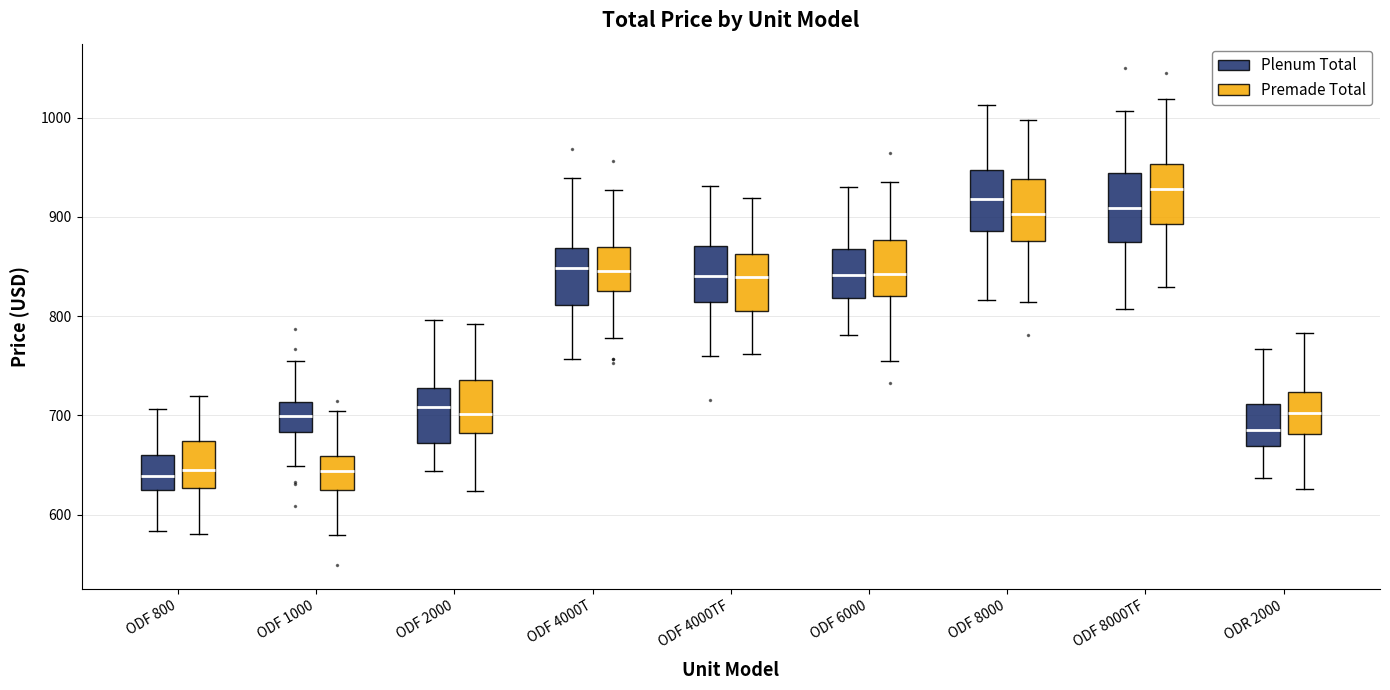

Reading left to right, read every box against the y-axis: the position of its median line, the range the box covers, and the ends of its whiskers. The values are not printed on the chart, so give them approximately, as read against the axis.

ODF 800 (Plenum Total): median 640, box 620 to 660, whiskers 580 to 710
ODF 800 (Premade Total): median 650, box 630 to 670, whiskers 580 to 720
ODF 1000 (Plenum Total): median 700, box 680 to 710, whiskers 650 to 760
ODF 1000 (Premade Total): median 640, box 620 to 660, whiskers 580 to 700
ODF 2000 (Plenum Total): median 710, box 670 to 730, whiskers 640 to 800
ODF 2000 (Premade Total): median 700, box 680 to 740, whiskers 620 to 790
ODF 4000T (Plenum Total): median 850, box 810 to 870, whiskers 760 to 940
ODF 4000T (Premade Total): median 850, box 830 to 870, whiskers 780 to 930
ODF 4000TF (Plenum Total): median 840, box 810 to 870, whiskers 760 to 930
ODF 4000TF (Premade Total): median 840, box 800 to 860, whiskers 760 to 920
ODF 6000 (Plenum Total): median 840, box 820 to 870, whiskers 780 to 930
ODF 6000 (Premade Total): median 840, box 820 to 880, whiskers 750 to 940
ODF 8000 (Plenum Total): median 920, box 890 to 950, whiskers 820 to 1010
ODF 8000 (Premade Total): median 900, box 880 to 940, whiskers 810 to 1000
ODF 8000TF (Plenum Total): median 910, box 870 to 940, whiskers 810 to 1010
ODF 8000TF (Premade Total): median 930, box 890 to 950, whiskers 830 to 1020
ODR 2000 (Plenum Total): median 690, box 670 to 710, whiskers 640 to 770
ODR 2000 (Premade Total): median 700, box 680 to 720, whiskers 630 to 780